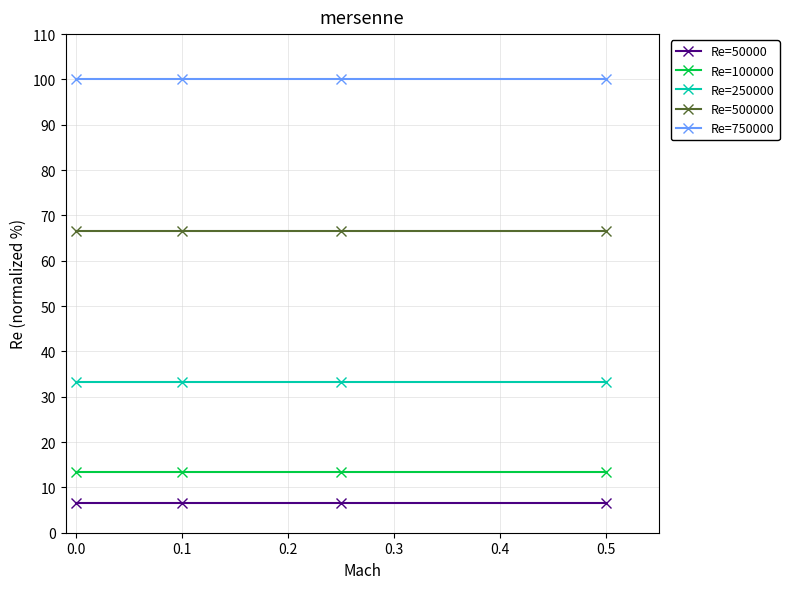

True or false: Re=100000 and Re=500000 cross at least once.

False